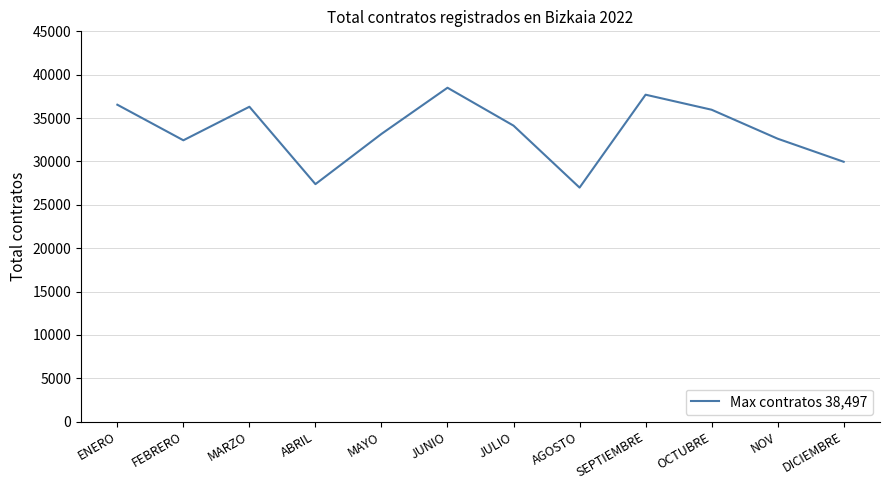

Reading left to right, extract all data points from this chart.

ENERO=36539	FEBRERO=32438	MARZO=36305	ABRIL=27383	MAYO=33175	JUNIO=38497	JULIO=34127	AGOSTO=26983	SEPTIEMBRE=37694	OCTUBRE=35961	NOV=32621	DICIEMBRE=29961